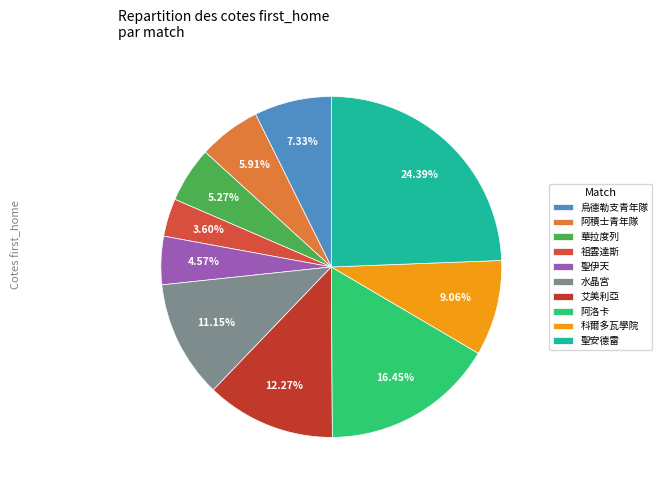

Which slice is the largest?

聖安德雷